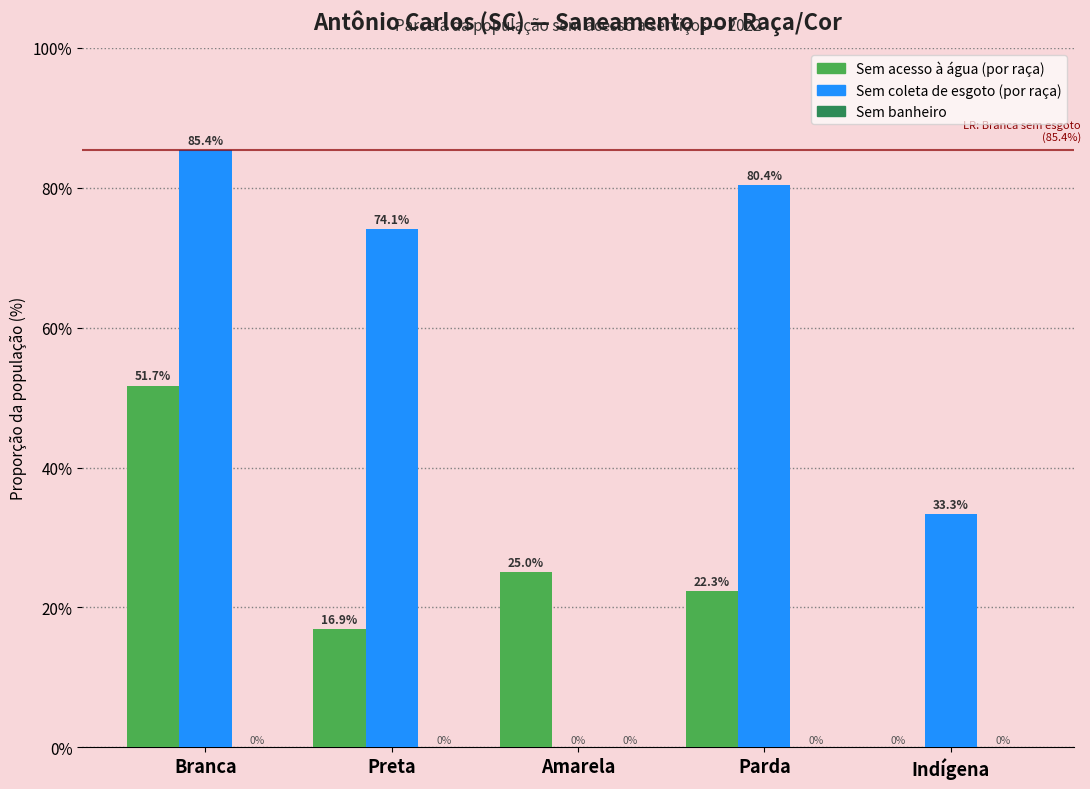

What is the total value across all series at Parda?

102.7